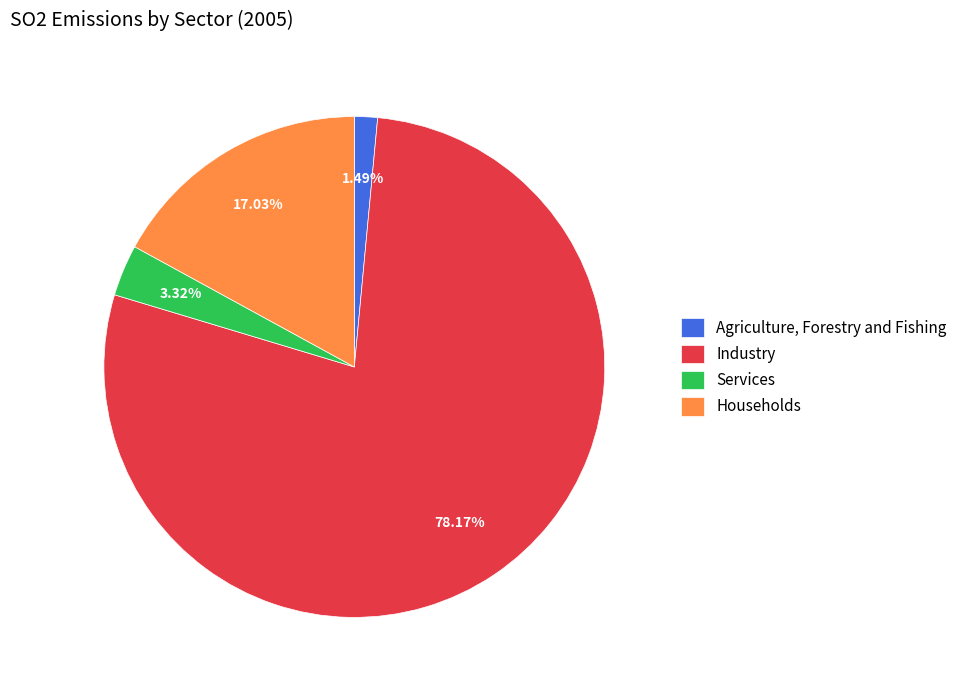

Which category has the biggest portion of the pie?

Industry